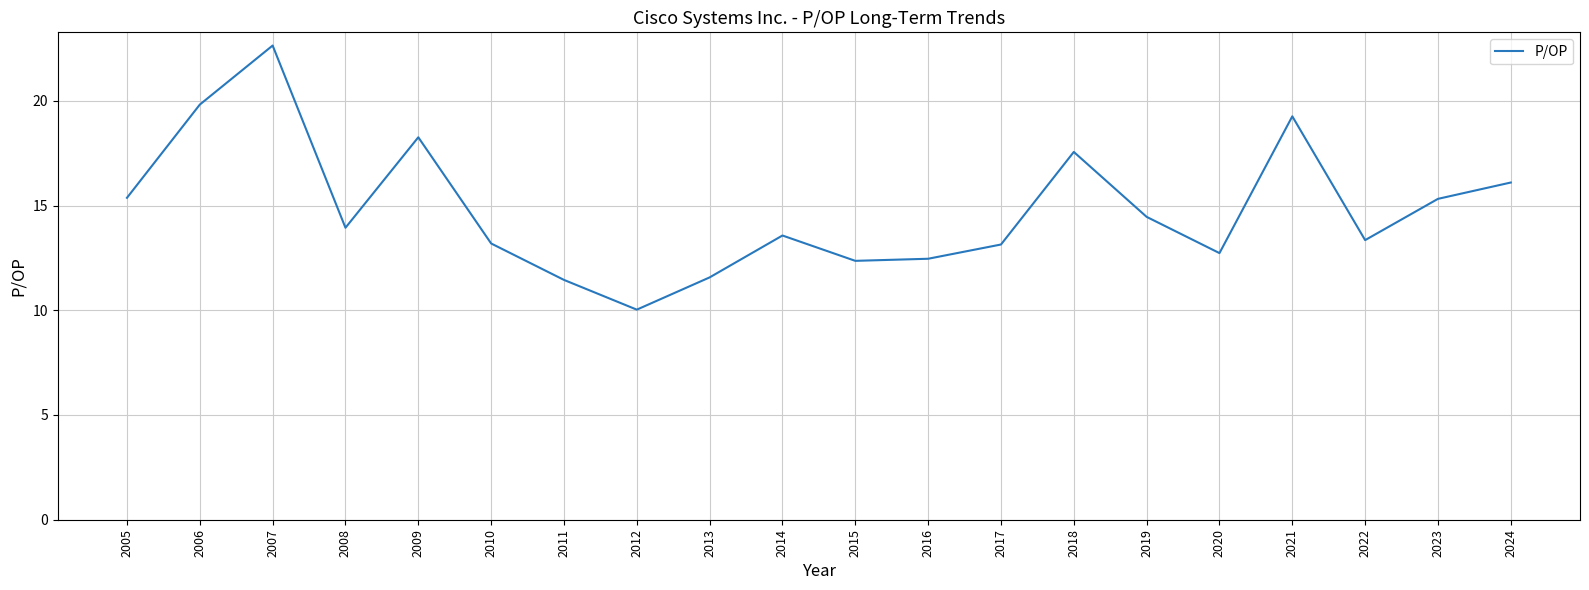

Read the value at 2015.

12.4